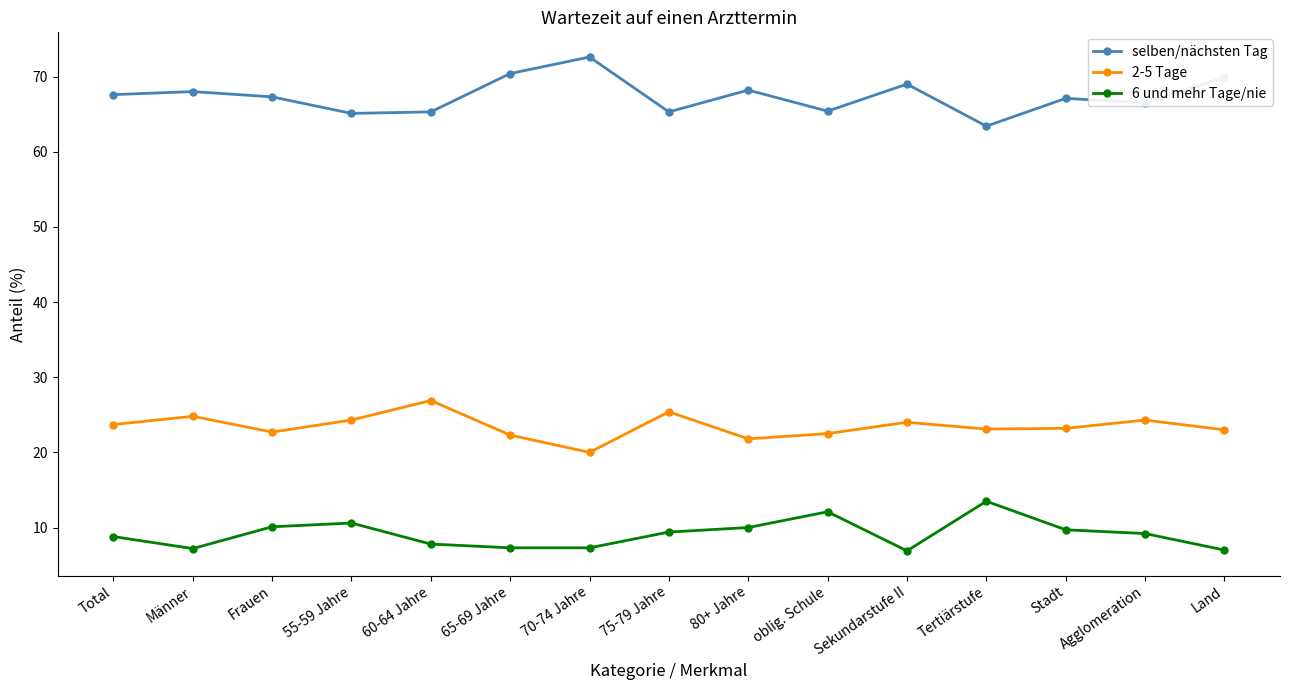

What is the total value across all series at 80+ Jahre?

100.0